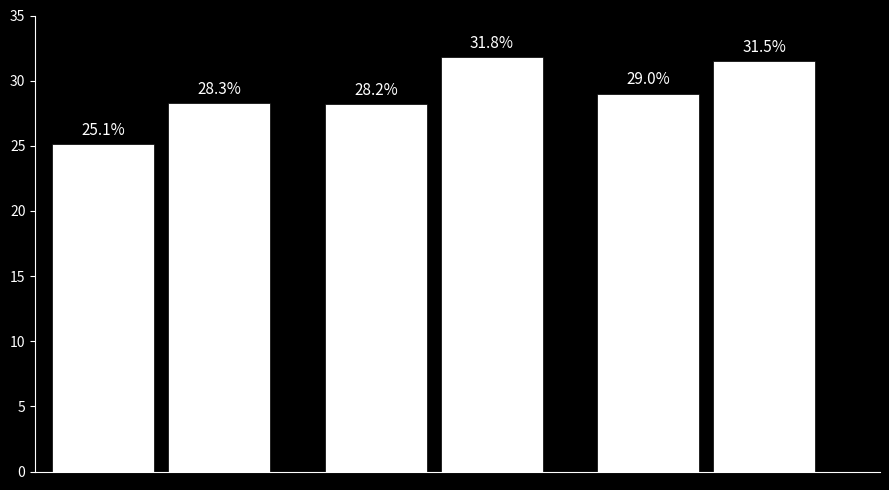

Are the bars grouped side by side (vs. stacked)?

No